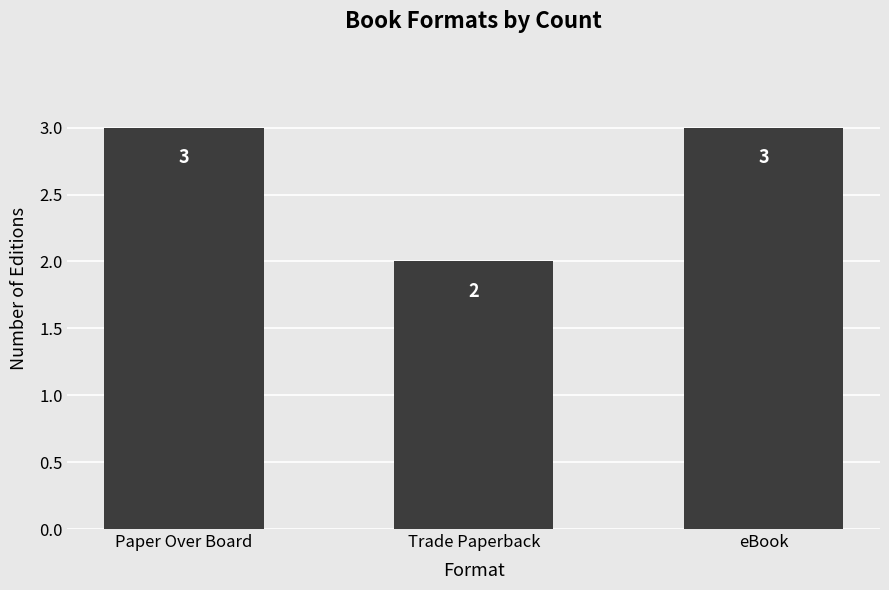

What is the maximum value shown in the chart?

3